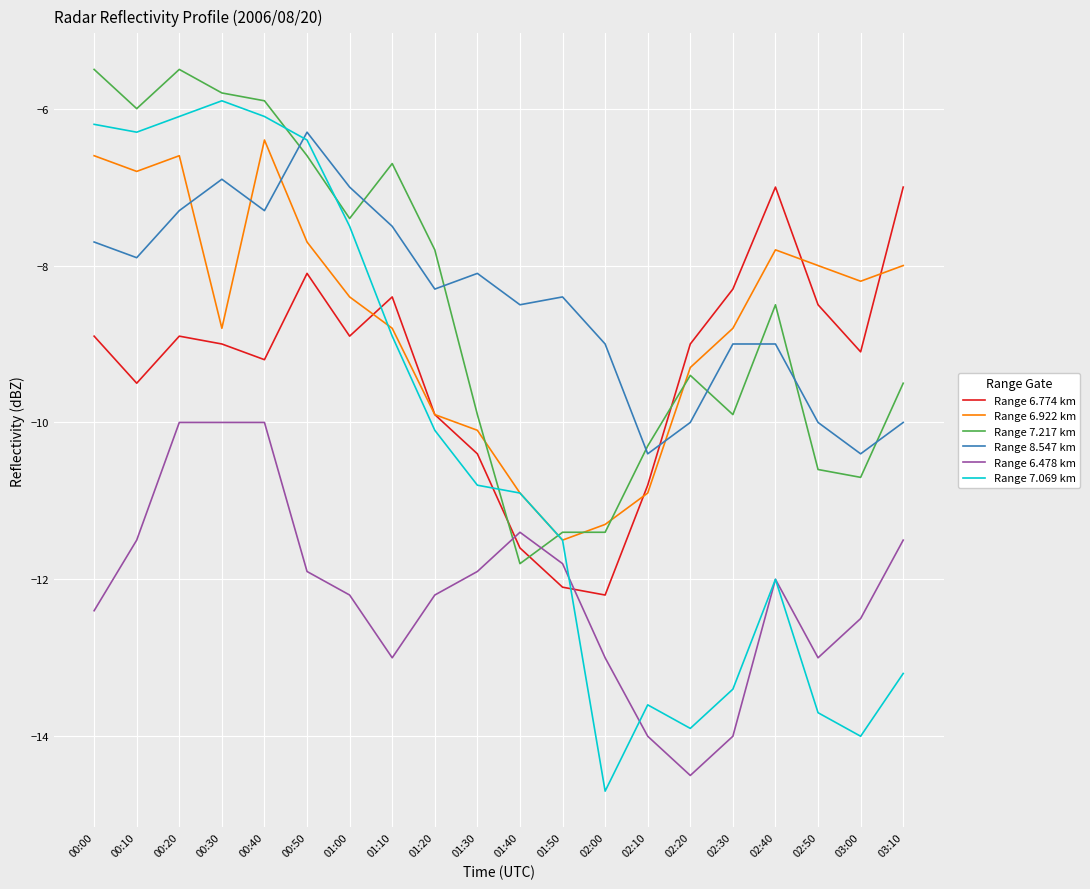

Reading left to right, what are all the values shown in this chart?

Range 6.774 km: -8.9	-9.5	-8.9	-9.0	-9.2	-8.1	-8.9	-8.4	-9.9	-10.4	-11.6	-12.1	-12.2	-10.8	-9.0	-8.3	-7.0	-8.5	-9.1	-7.0
Range 6.922 km: -6.6	-6.8	-6.6	-8.8	-6.4	-7.7	-8.4	-8.8	-9.9	-10.1	-10.9	-11.5	-11.3	-10.9	-9.3	-8.8	-7.8	-8.0	-8.2	-8.0
Range 7.217 km: -5.5	-6.0	-5.5	-5.8	-5.9	-6.6	-7.4	-6.7	-7.8	-9.9	-11.8	-11.4	-11.4	-10.3	-9.4	-9.9	-8.5	-10.6	-10.7	-9.5
Range 8.547 km: -7.7	-7.9	-7.3	-6.9	-7.3	-6.3	-7.0	-7.5	-8.3	-8.1	-8.5	-8.4	-9.0	-10.4	-10.0	-9.0	-9.0	-10.0	-10.4	-10.0
Range 6.478 km: -12.4	-11.5	-10.0	-10.0	-10.0	-11.9	-12.2	-13.0	-12.2	-11.9	-11.4	-11.8	-13.0	-14.0	-14.5	-14.0	-12.0	-13.0	-12.5	-11.5
Range 7.069 km: -6.2	-6.3	-6.1	-5.9	-6.1	-6.4	-7.5	-8.9	-10.1	-10.8	-10.9	-11.5	-14.7	-13.6	-13.9	-13.4	-12.0	-13.7	-14.0	-13.2